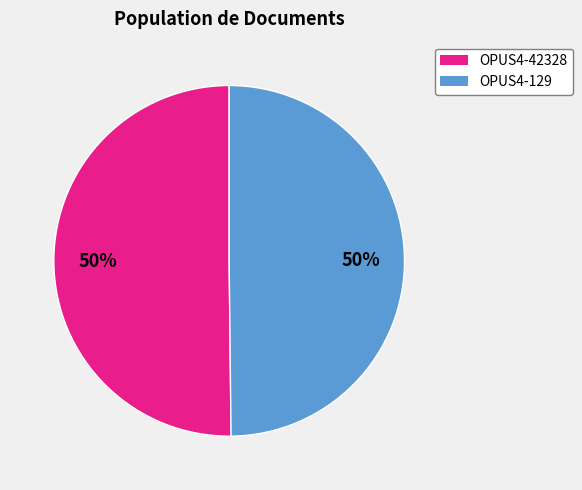

Count the number of slices in the pie.

2